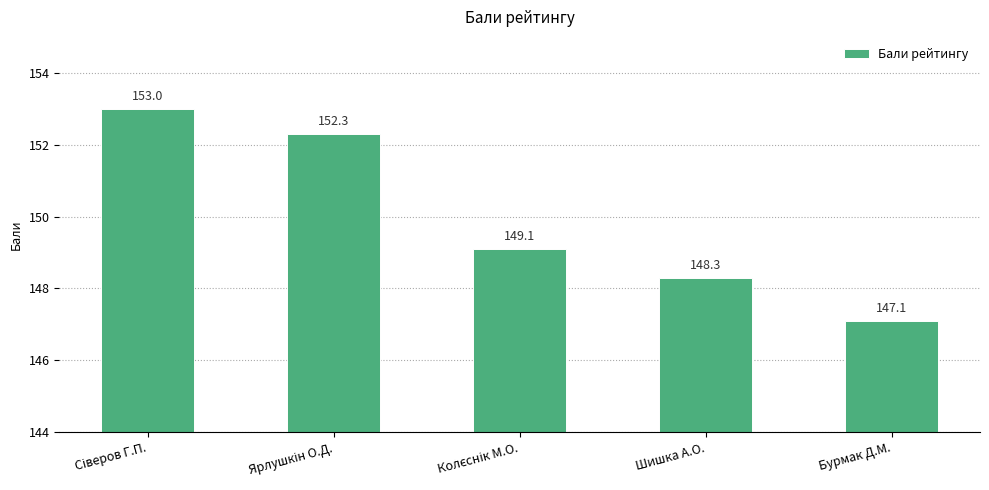

At which category does the chart reach its minimum across all series?

Бурмак Д.М.